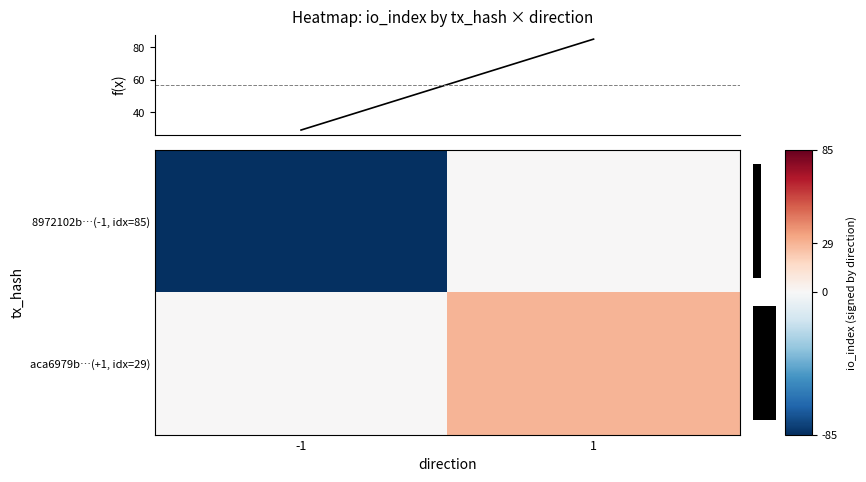

Which category has the highest value across all series?

1